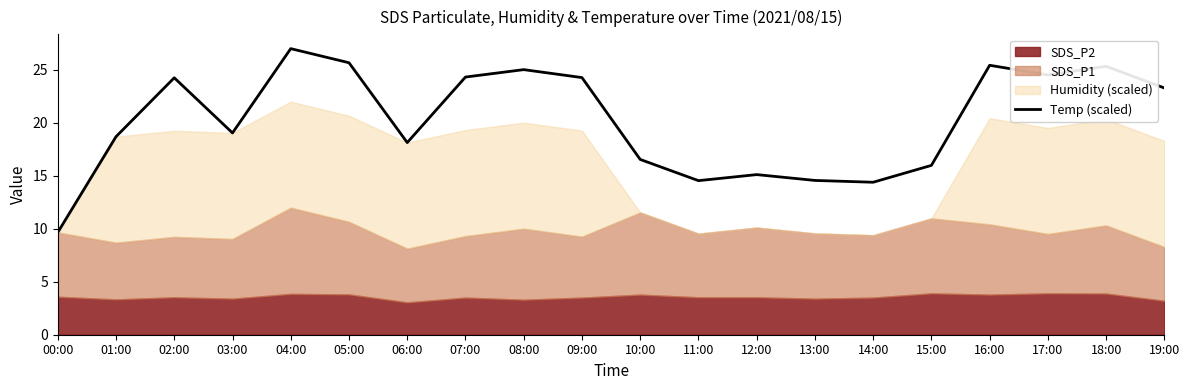

At which category does the chart reach its minimum across all series?

00:00